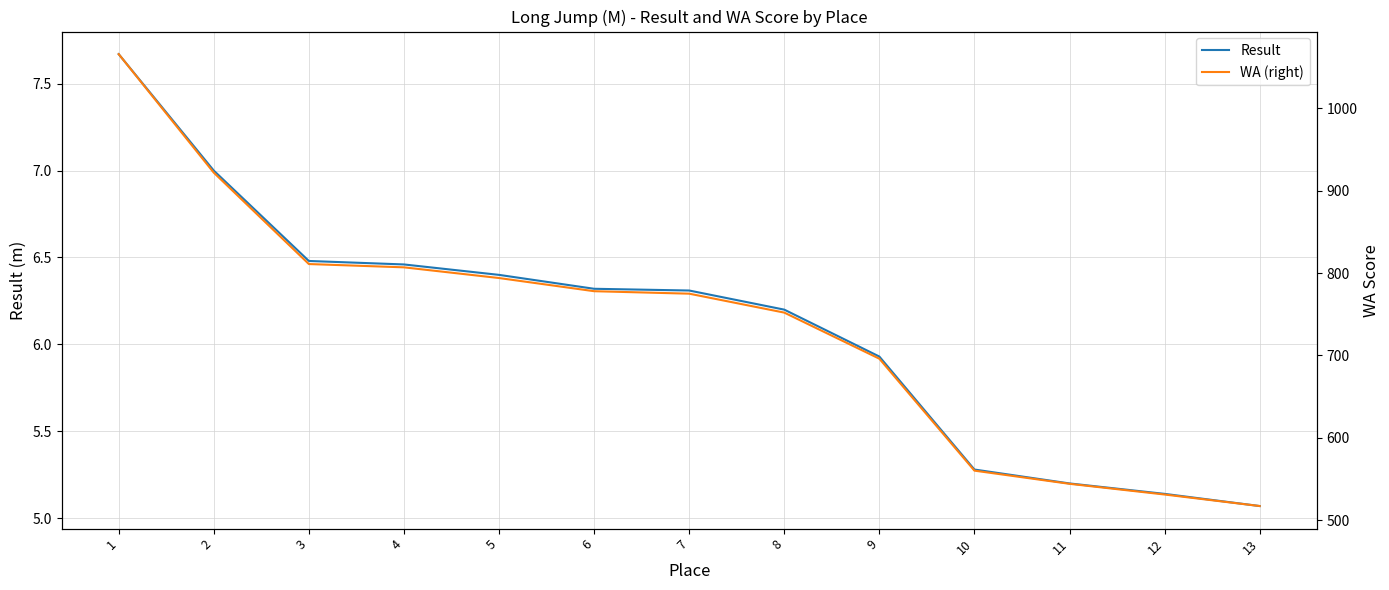

At which label is Result closest to 6?

9